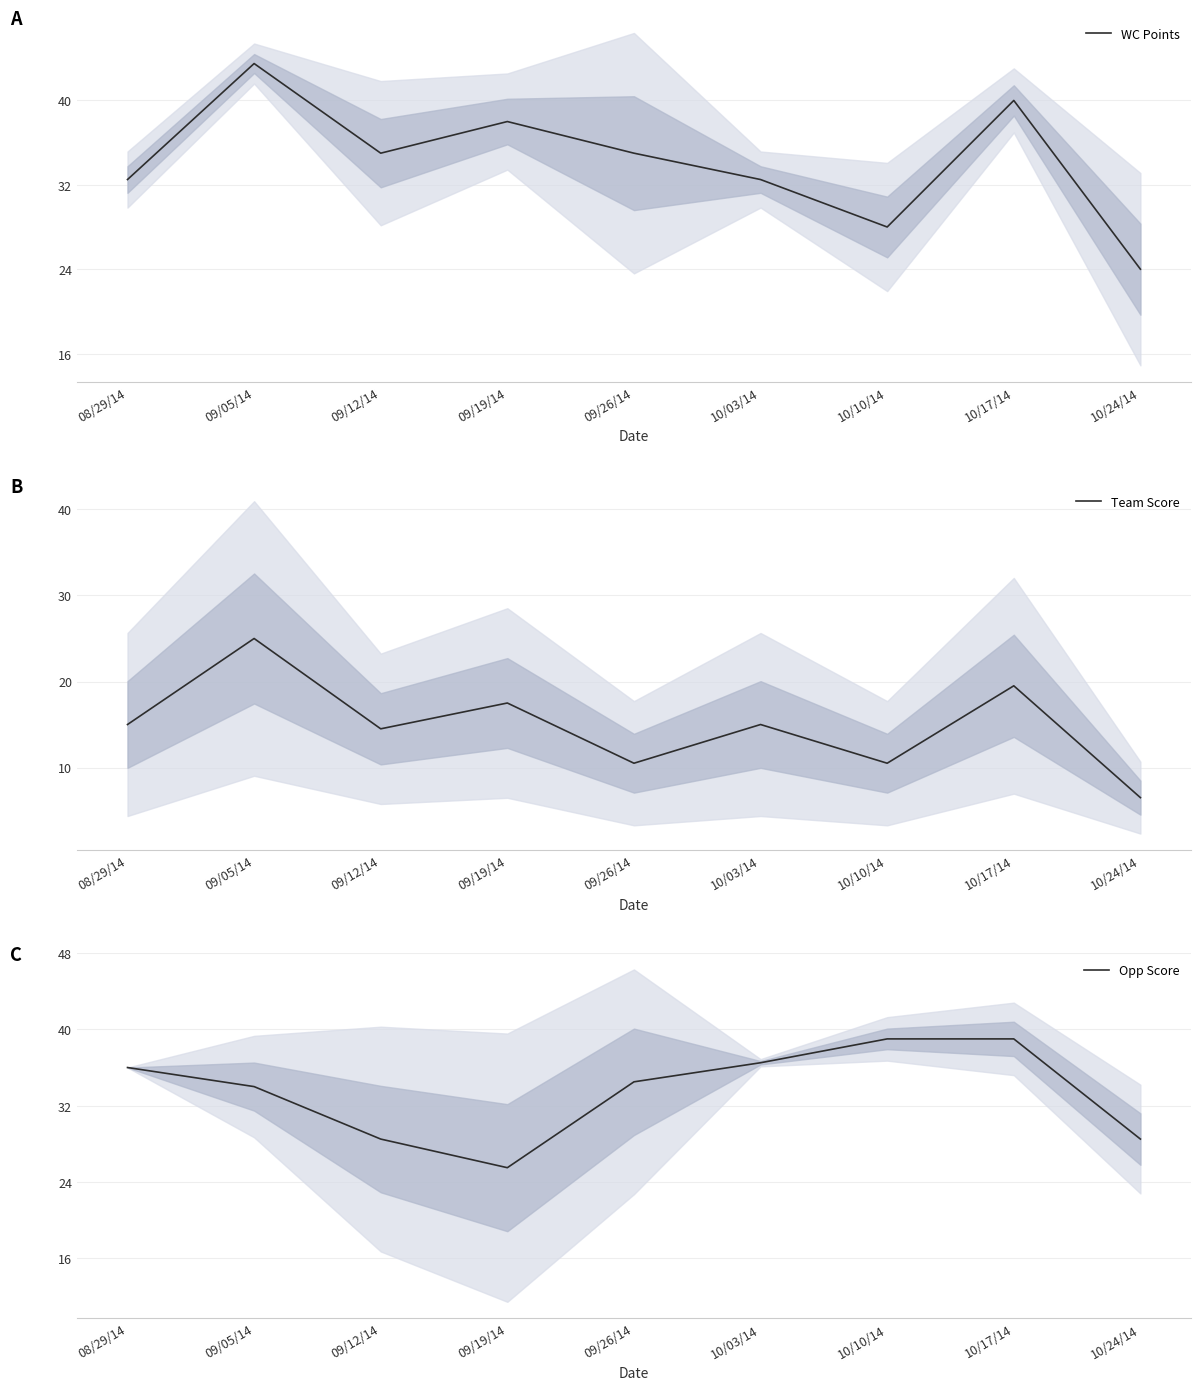

Between 09/05/14 and 10/03/14, which series saw the biggest shift?

WC Points